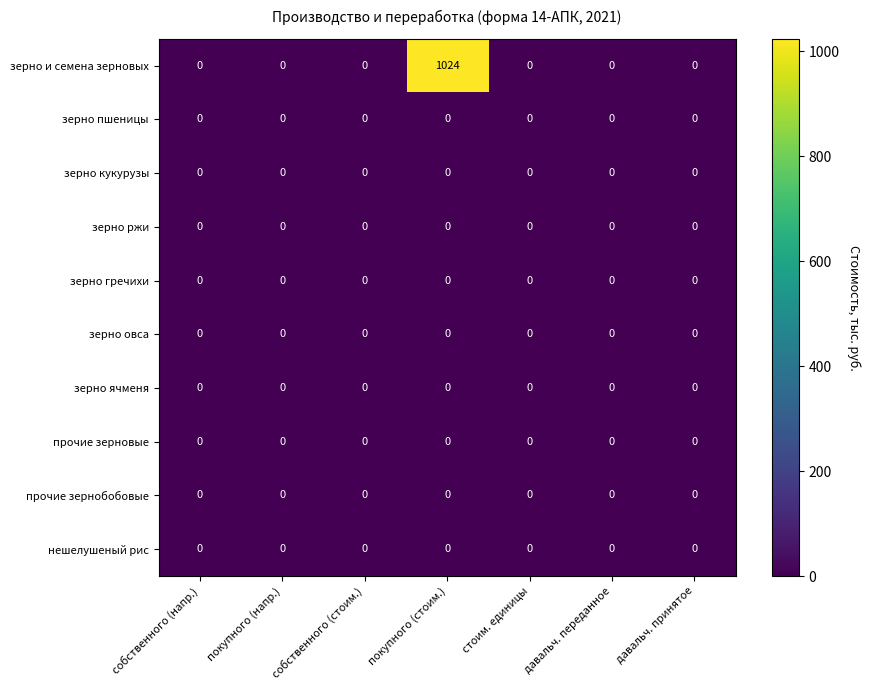

At which category is the sum across all series the highest?

покупного (стоим.)